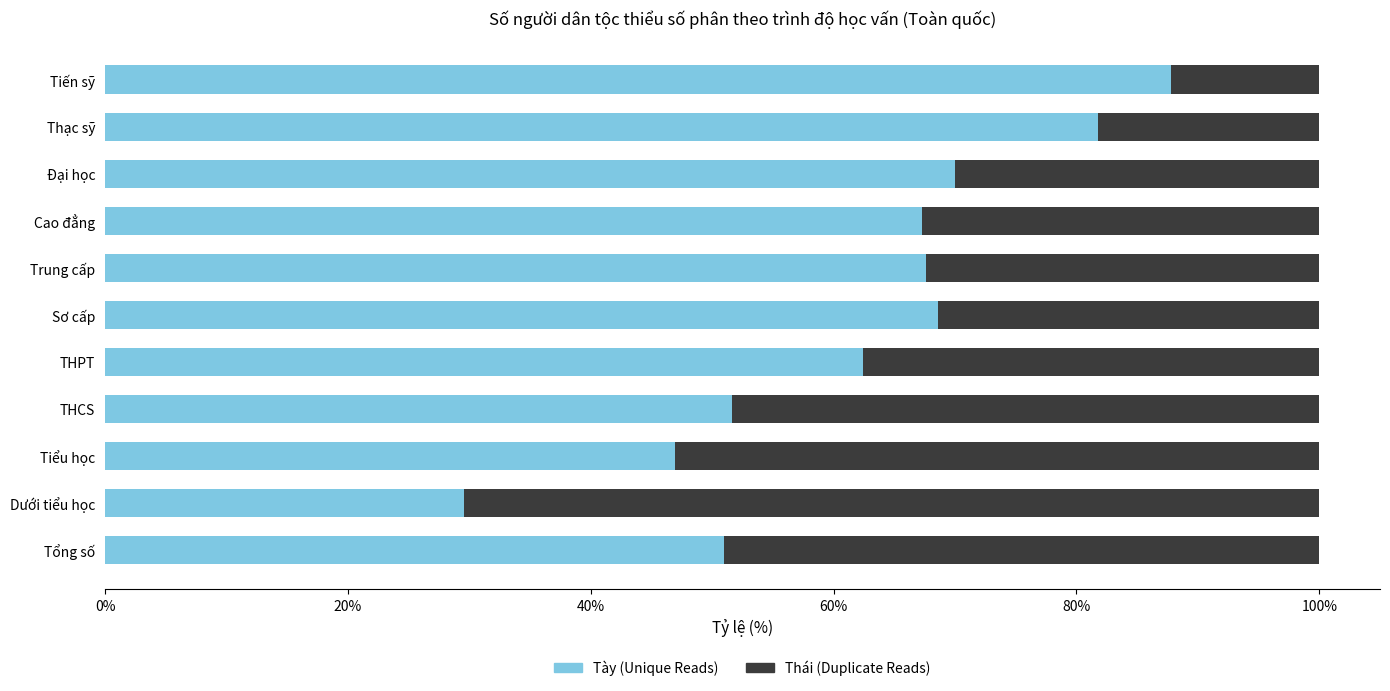

How many groups of bars are there?

11